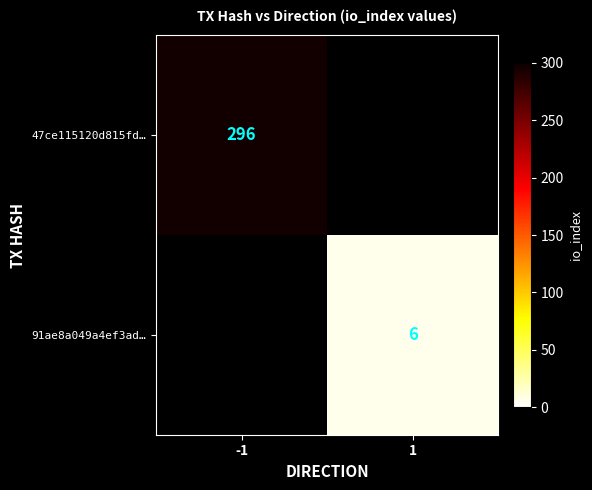

The 91ae8a049a4ef3ad… series shows 6 at 1. True or false?

True